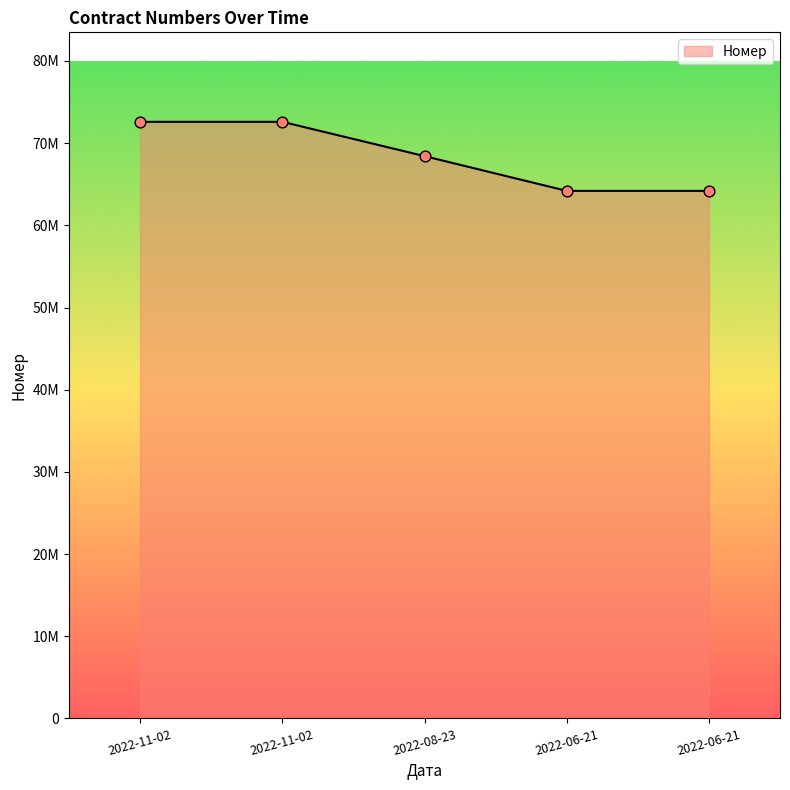

What is the ratio of the value at 2022-11-02 to the value at 2022-08-23?

1.1